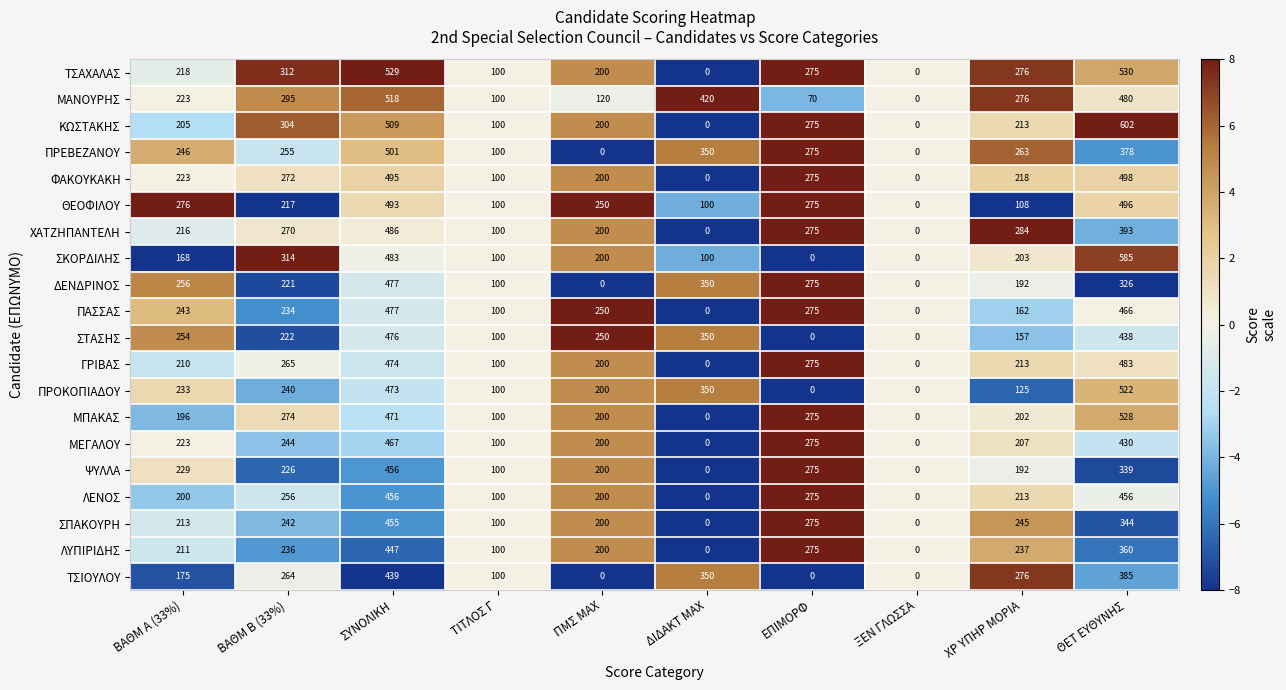

Which series has the largest total across all categories?

ΜΑΝΟΥΡΗΣ